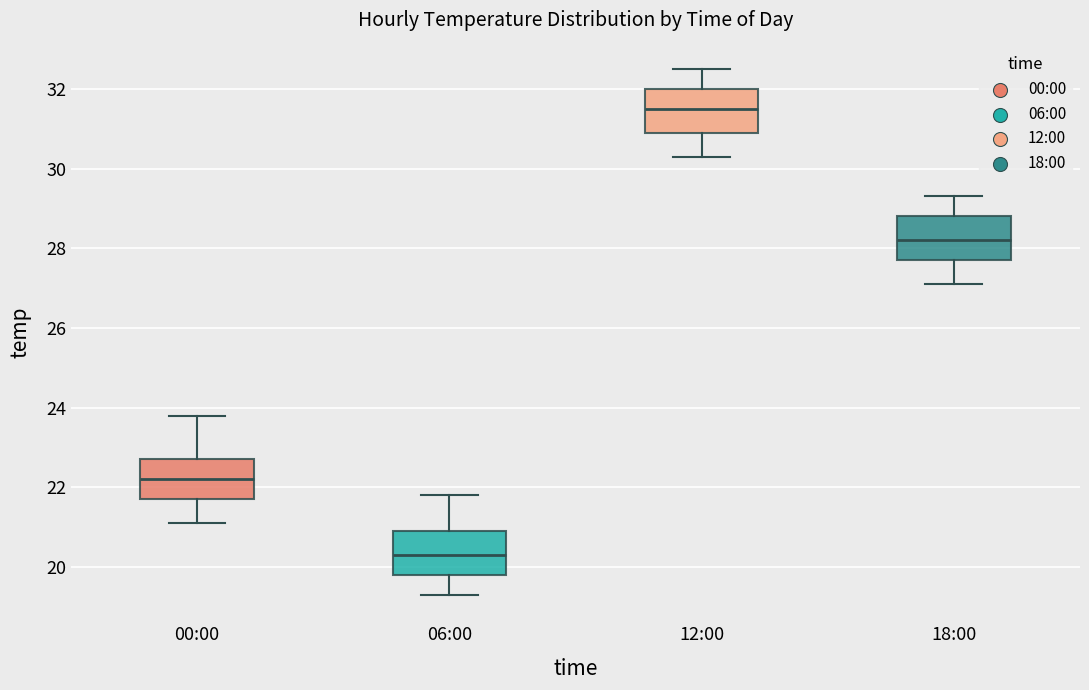

Reading left to right, read every box against the y-axis: the position of its median line, the range the box covers, and the ends of its whiskers. The values are not printed on the chart, so give them approximately, as read against the axis.

00:00: median 22.2, box 21.8 to 22.8, whiskers 21.2 to 23.8
06:00: median 20.4, box 19.8 to 21.0, whiskers 19.4 to 21.8
12:00: median 31.6, box 31.0 to 32.0, whiskers 30.4 to 32.6
18:00: median 28.2, box 27.8 to 28.8, whiskers 27.2 to 29.4